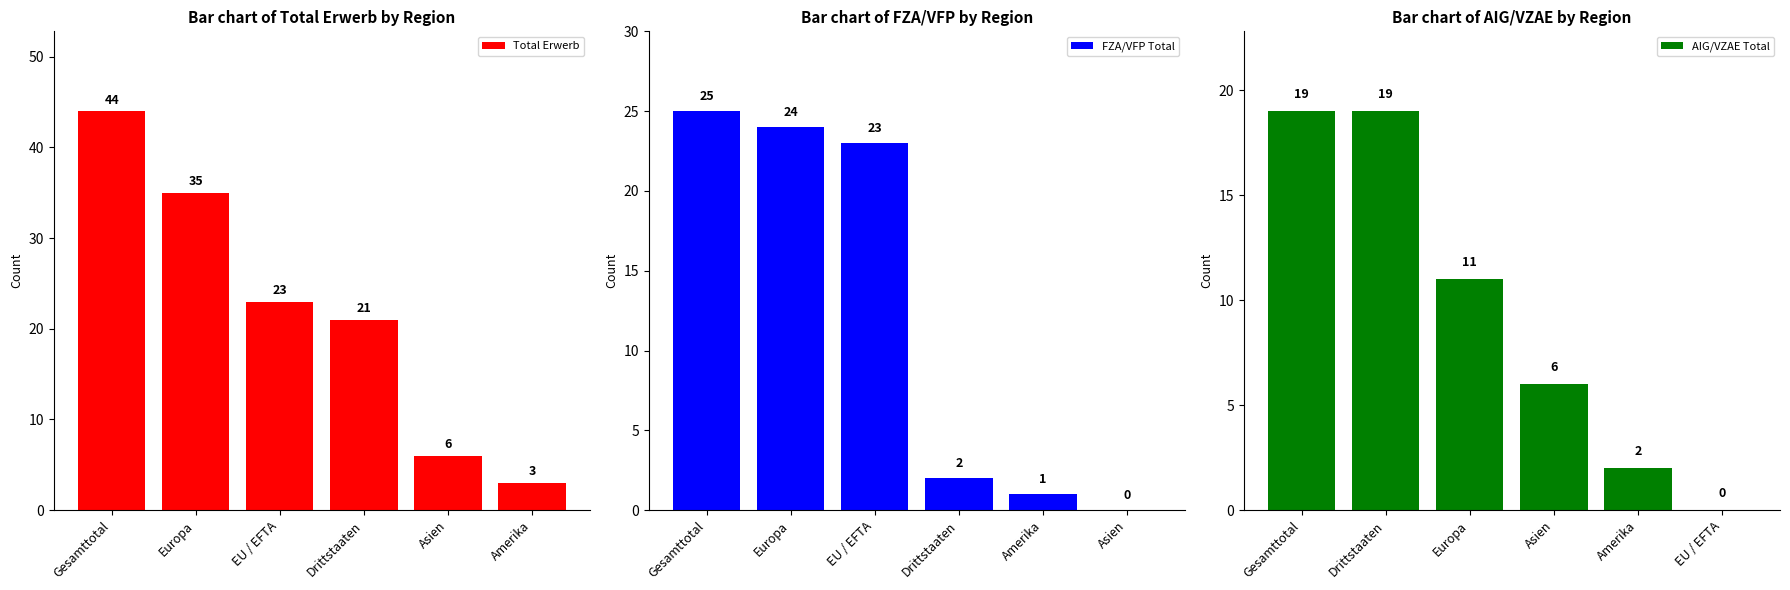

Reading left to right, extract all data points from this chart.

Total Erwerb: 44	35	23	21	6	3
FZA/VFP Total: 25	24	23	2	1	0
AIG/VZAE Total: 19	19	11	6	2	0